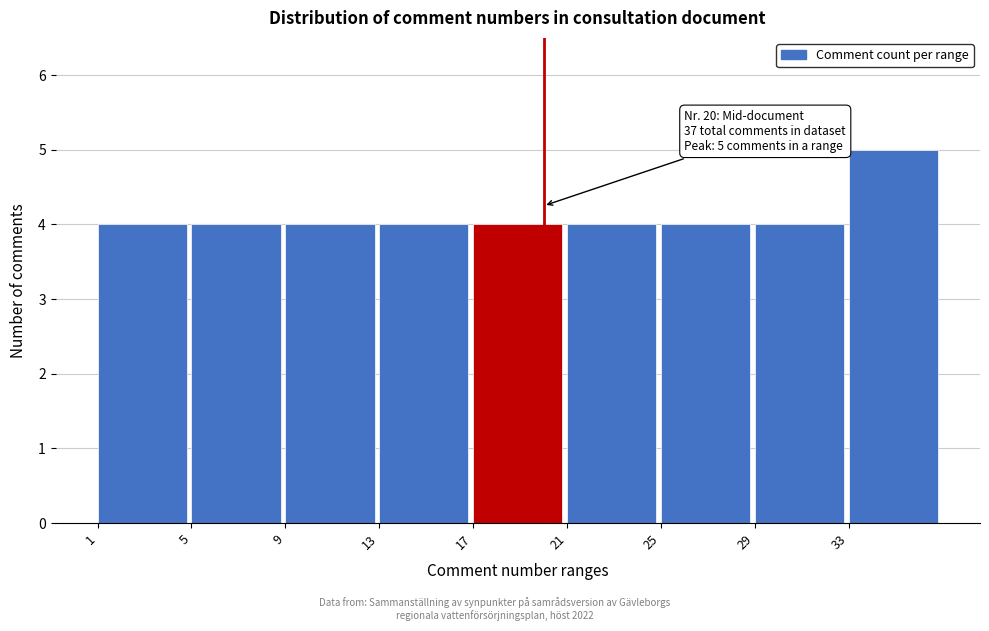

Which range on the x-axis has the tallest bar?

33 to 37